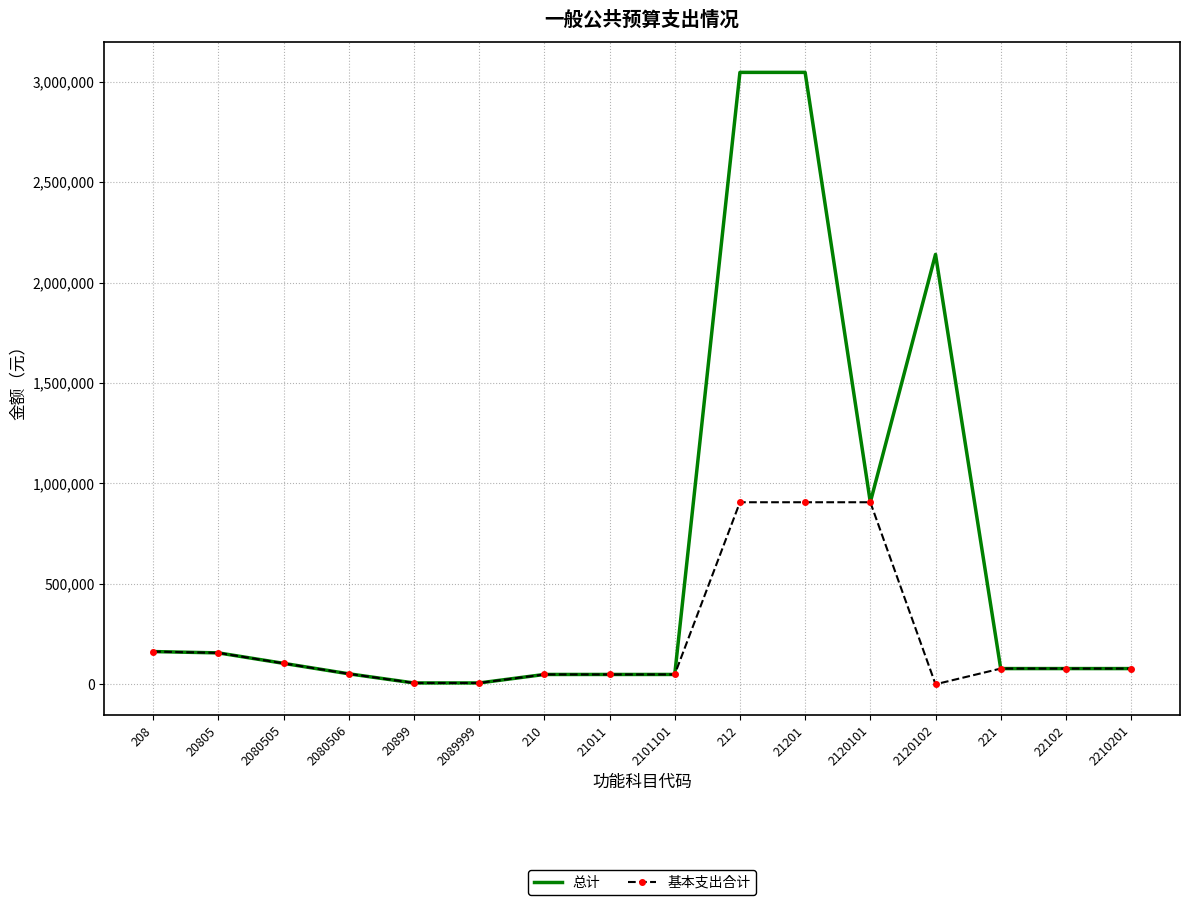

Which series has the widest spread of values?

总计